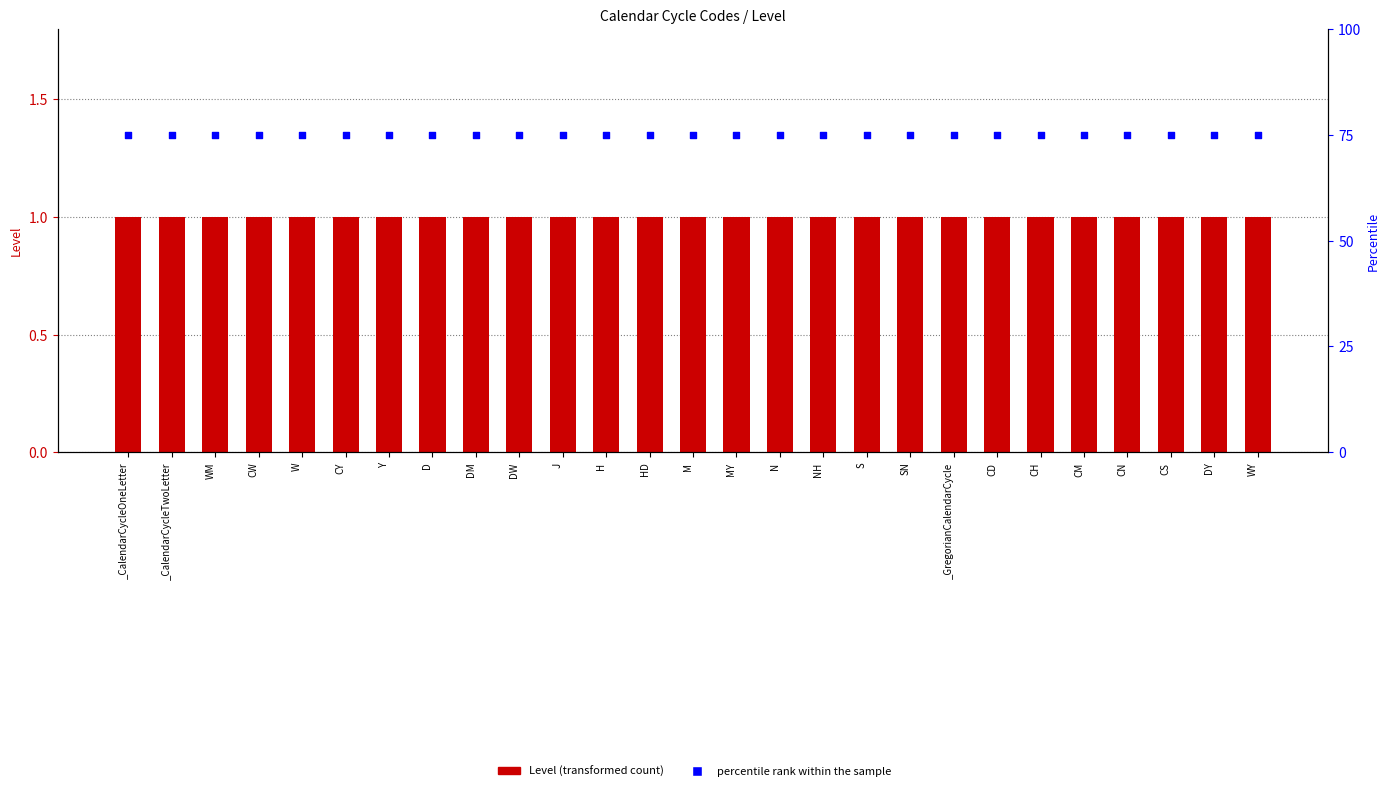

What is the total value across all series at J?

76